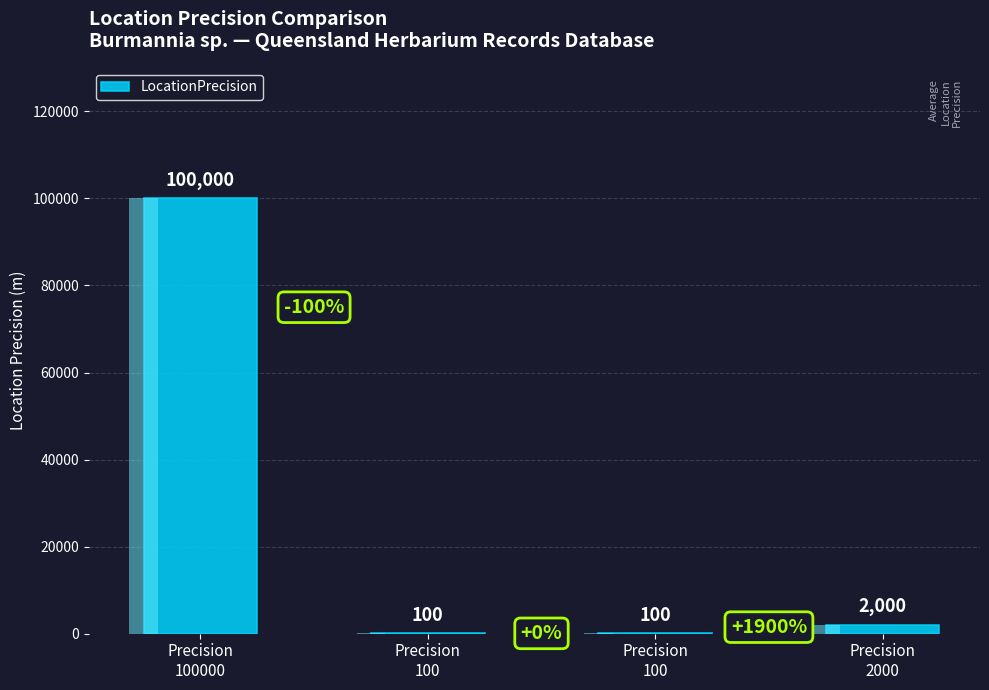

What is the label of the 3rd bar from the left?

Precision
100